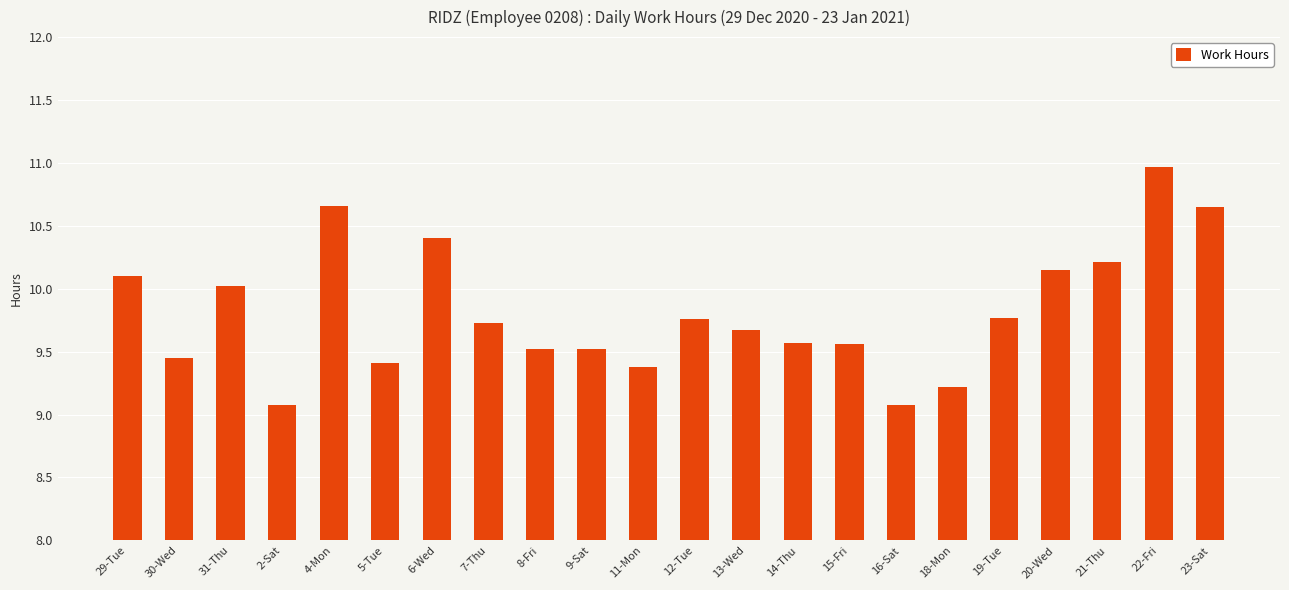

Is it true that the value at 30-Wed is 5.2?

False